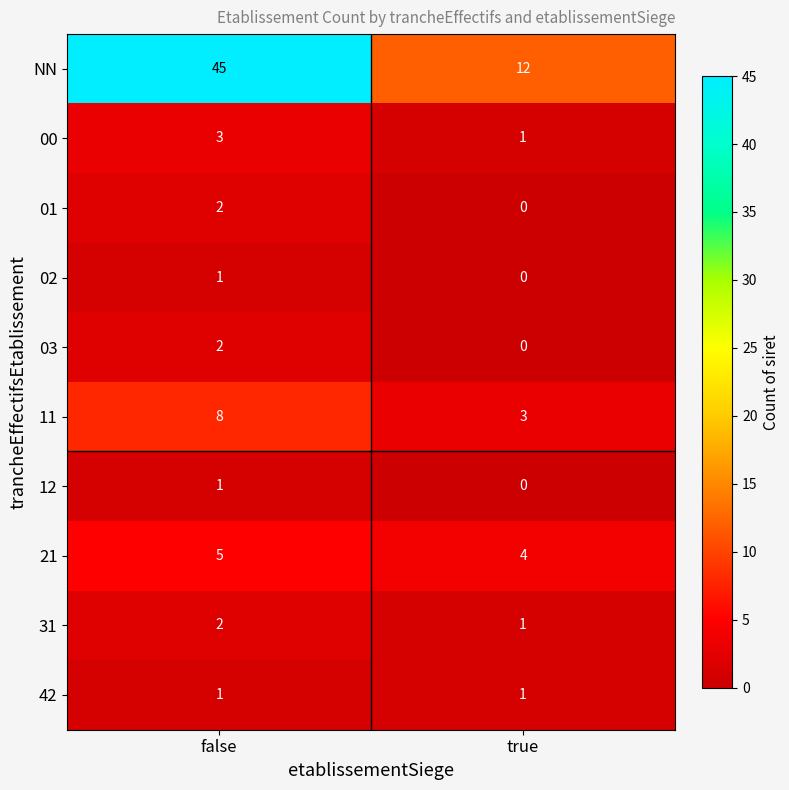

Reading left to right, list all the values displayed in this chart.

NN: 45	12
00: 3	1
01: 2	0
02: 1	0
03: 2	0
11: 8	3
12: 1	0
21: 5	4
31: 2	1
42: 1	1